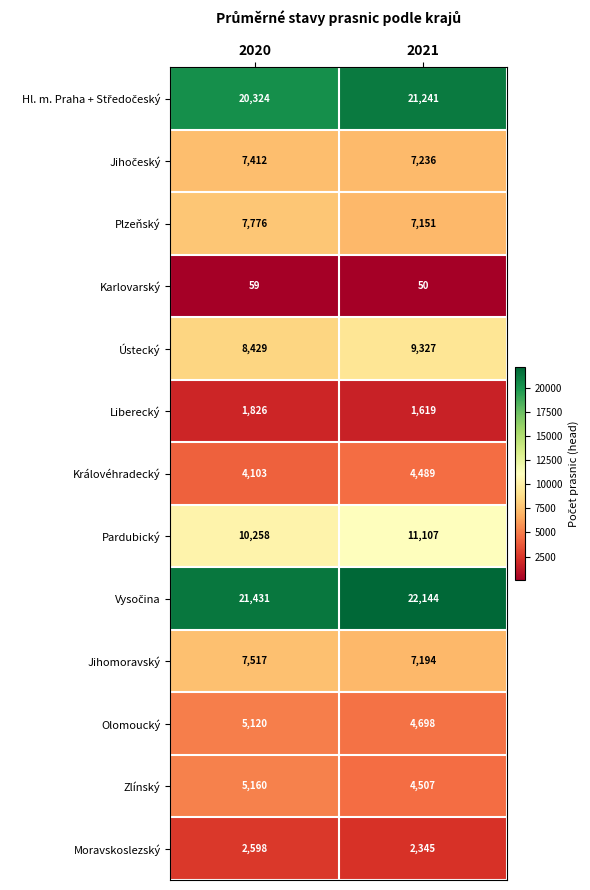

How many series are shown in this chart?

13